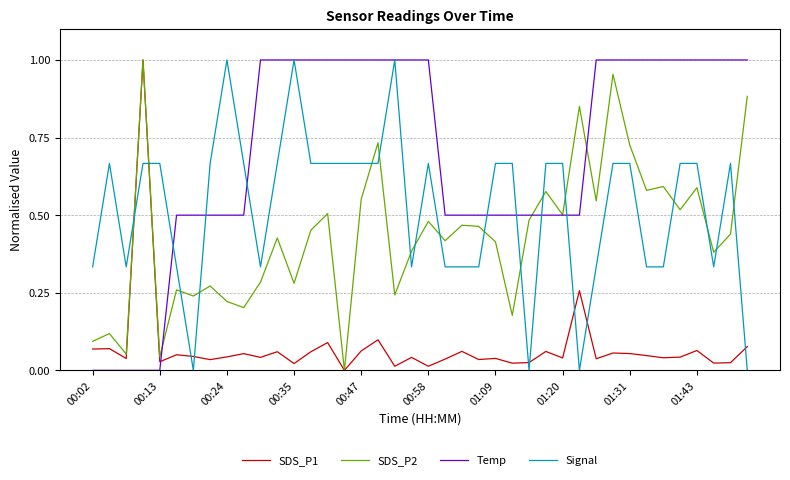

Which series has the largest total across all categories?

Temp